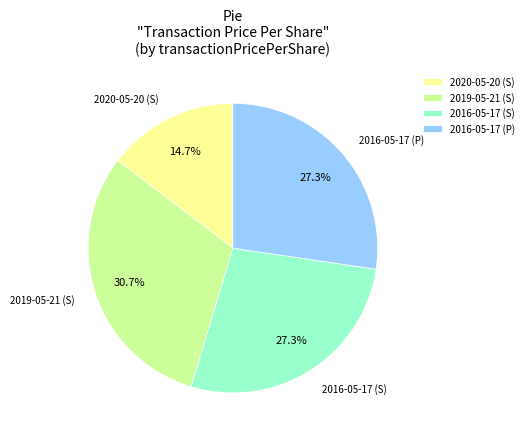

Does any single category account for the majority?

No